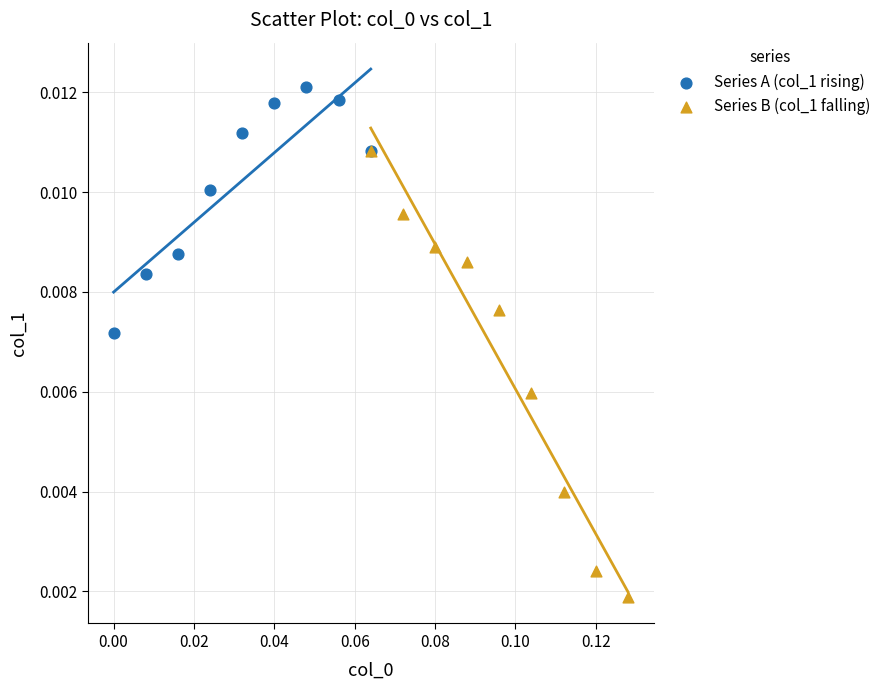

Which series contains the lowest Y value?

Series B (col_1 falling)